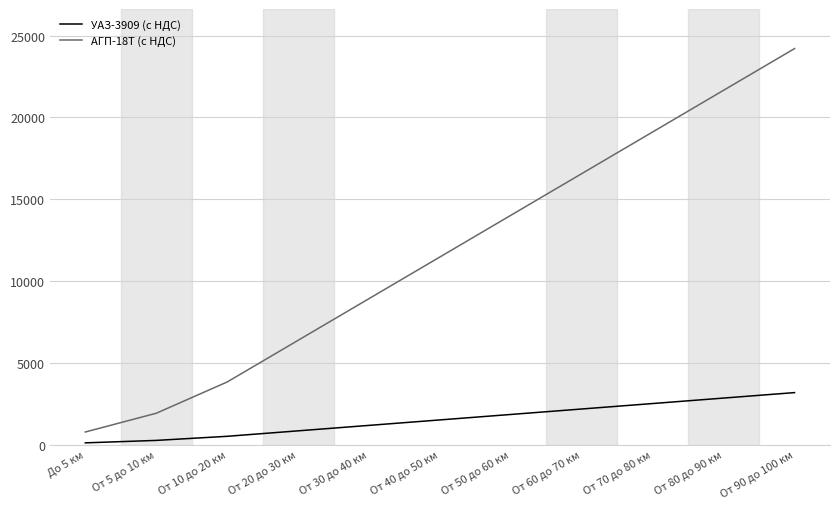

At how many categories does at least one series exceed 1056?

10